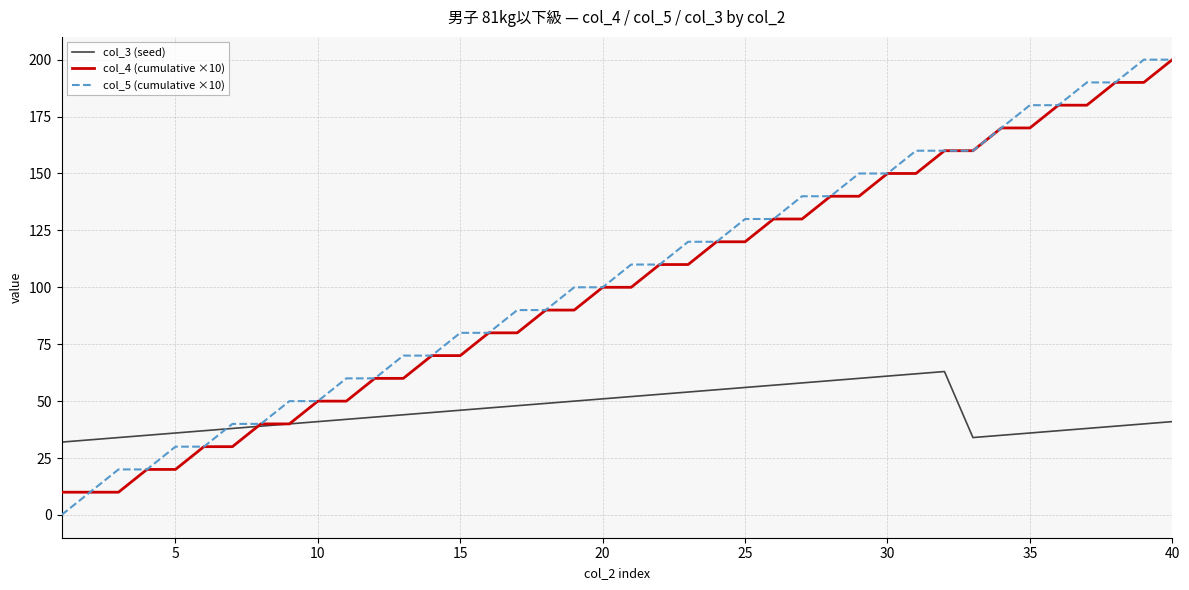

Which series has the largest range (max minus min)?

col_5 (cumulative ×10)